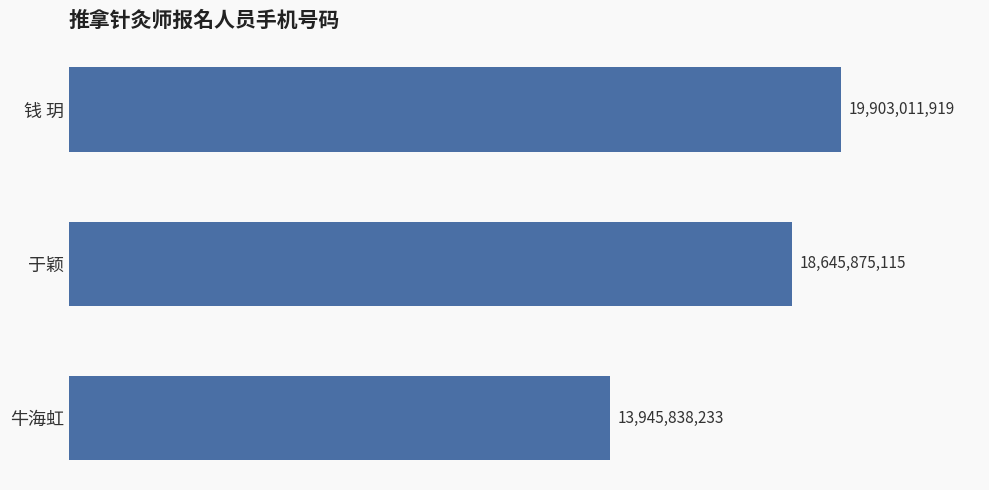

Does the chart contain any negative values?

No